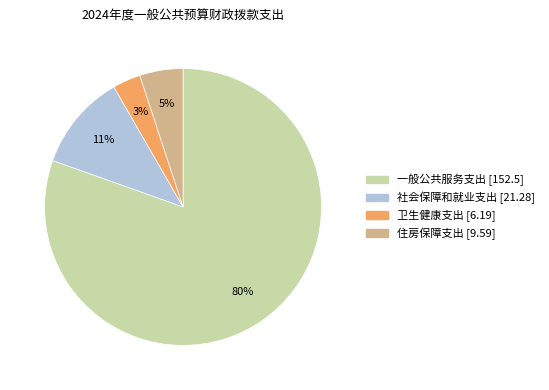

Which category has the smallest portion of the pie?

卫生健康支出